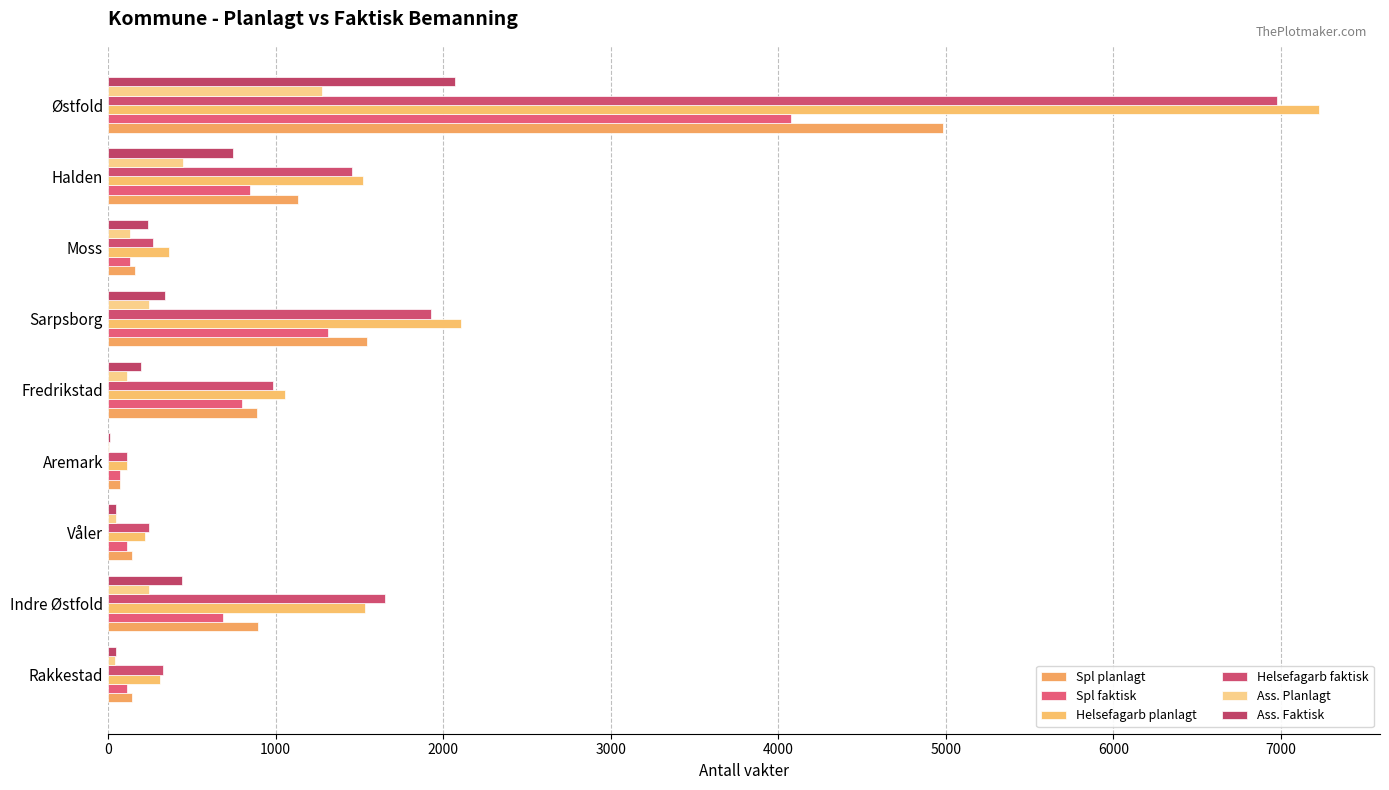

Reading right to left, list all the values displayed in this chart.

Spl planlagt: 4983	1132	160	1545	887	74	145	894	146
Spl faktisk: 4078	847	130	1316	801	69	114	689	112
Helsefagarb planlagt: 7230	1521	366	2105	1054	116	221	1535	312
Helsefagarb faktisk: 6979	1458	266	1930	983	116	244	1656	326
Ass. Planlagt: 1279	447	134	246	114	5	50	244	39
Ass. Faktisk: 2069	749	236	341	200	10	47	439	47